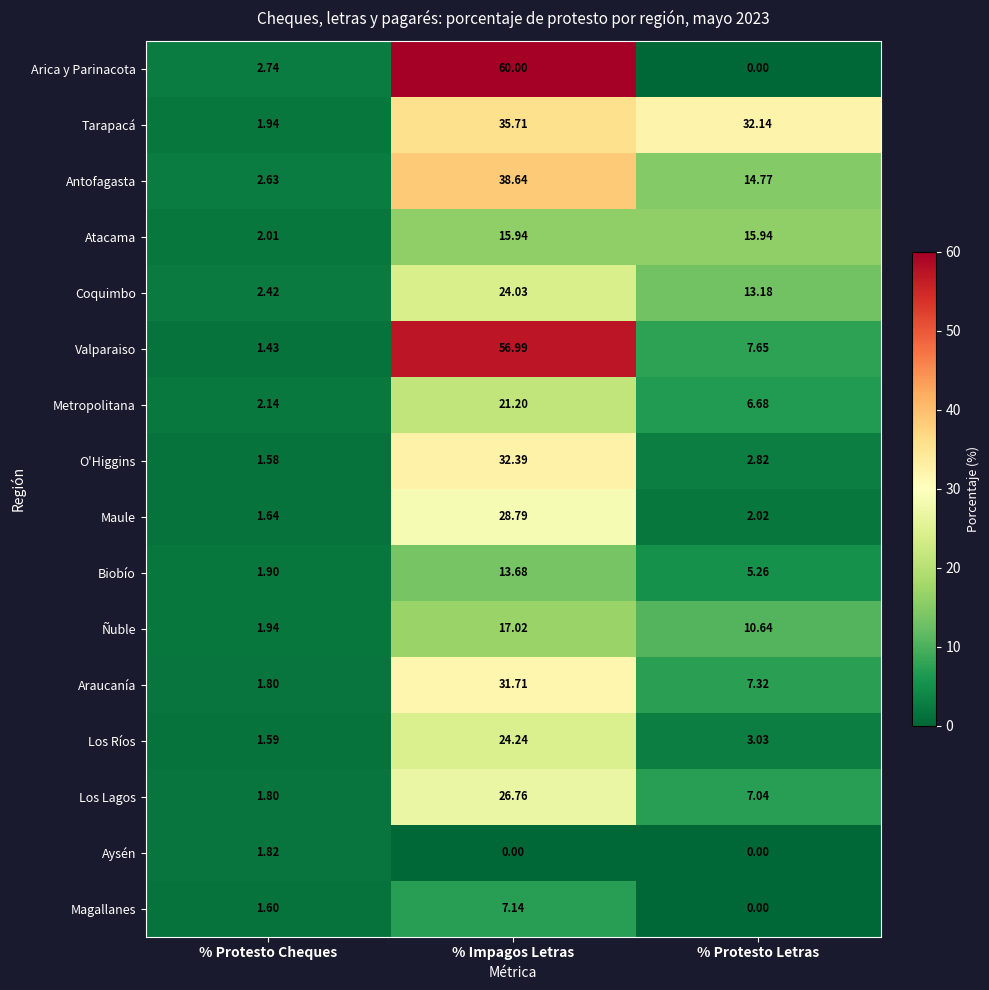

Rank the series by their maximum value, from highest to lowest.

Arica y Parinacota, Valparaiso, Antofagasta, Tarapacá, O'Higgins, Araucanía, Maule, Los Lagos, Los Ríos, Coquimbo, Metropolitana, Ñuble, Atacama, Biobío, Magallanes, Aysén